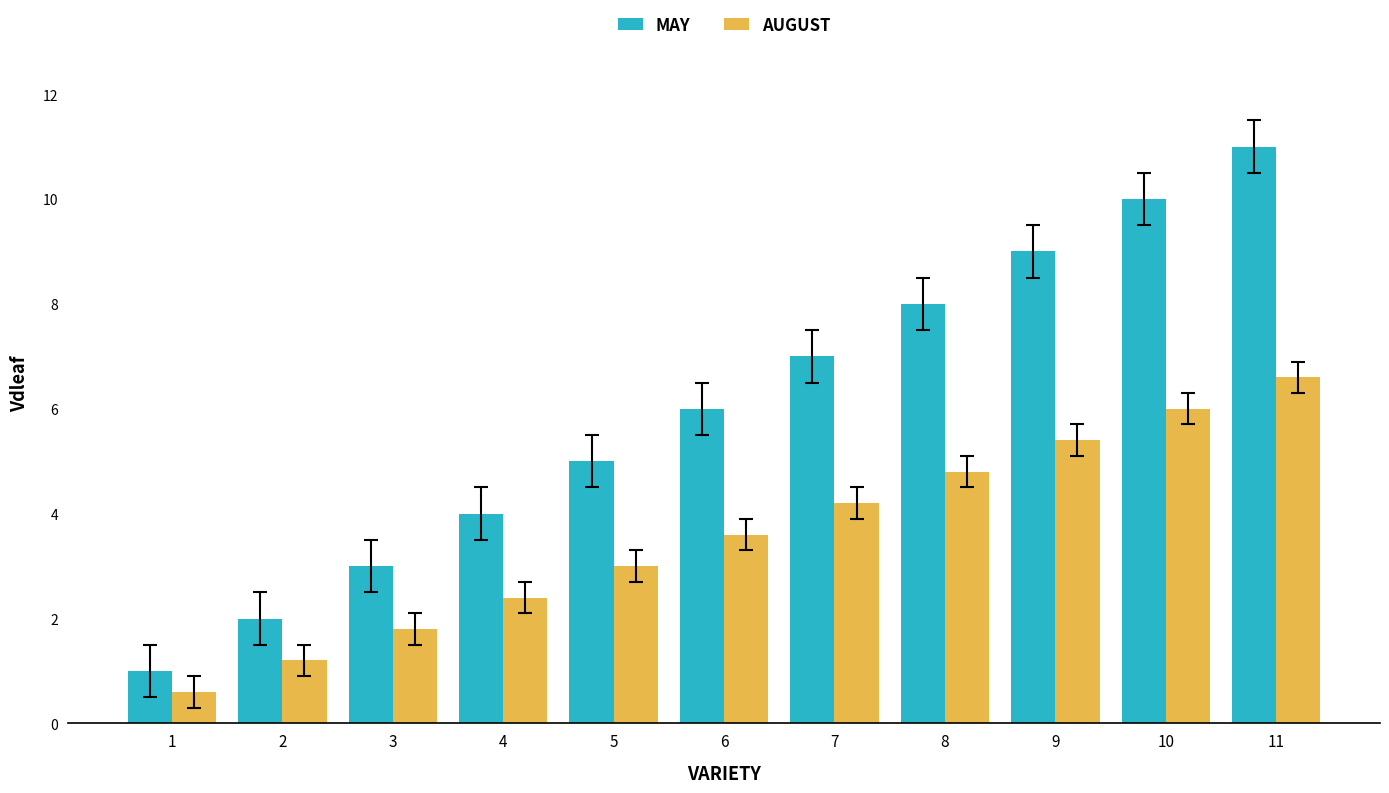

What is the lowest value of the MAY series?

1.0